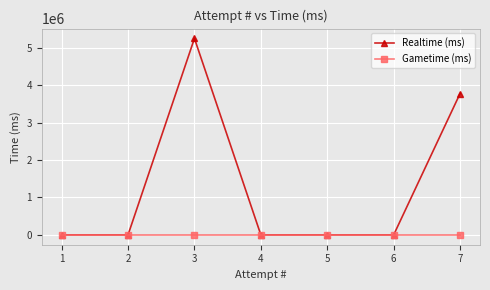

At which label is Gametime (ms) closest to 0?

7